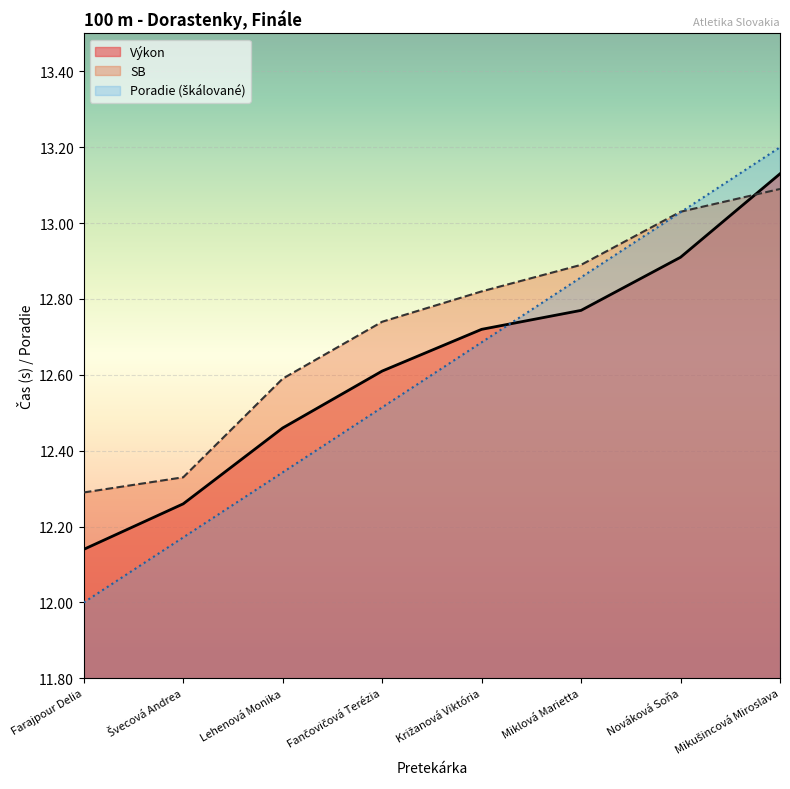

Reading left to right, list all the values displayed in this chart.

Výkon: 12.1	12.3	12.5	12.6	12.7	12.8	12.9	13.1
SB: 12.3	12.3	12.6	12.7	12.8	12.9	13.0	13.1
Poradie: 12.0	12.2	12.3	12.5	12.7	12.9	13.0	13.2